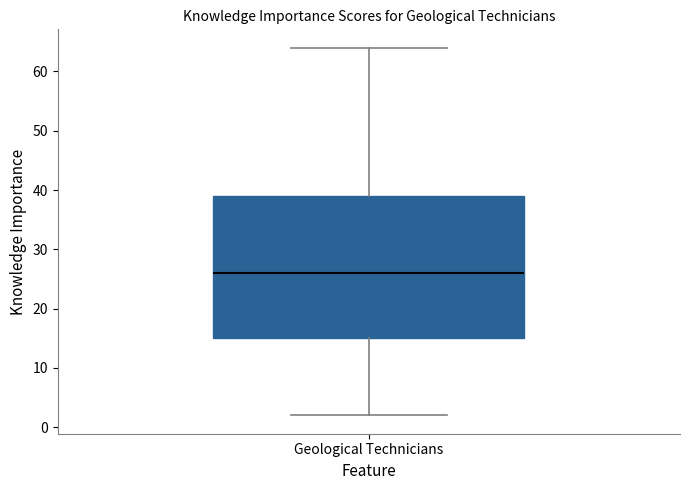

Read this box plot against the y-axis: the position of the median line, the range covered by the box, and the ends of both whiskers. The values are not printed on the chart, so give them approximately, as read against the axis.

median 26, box 15 to 39, whiskers 2 to 64